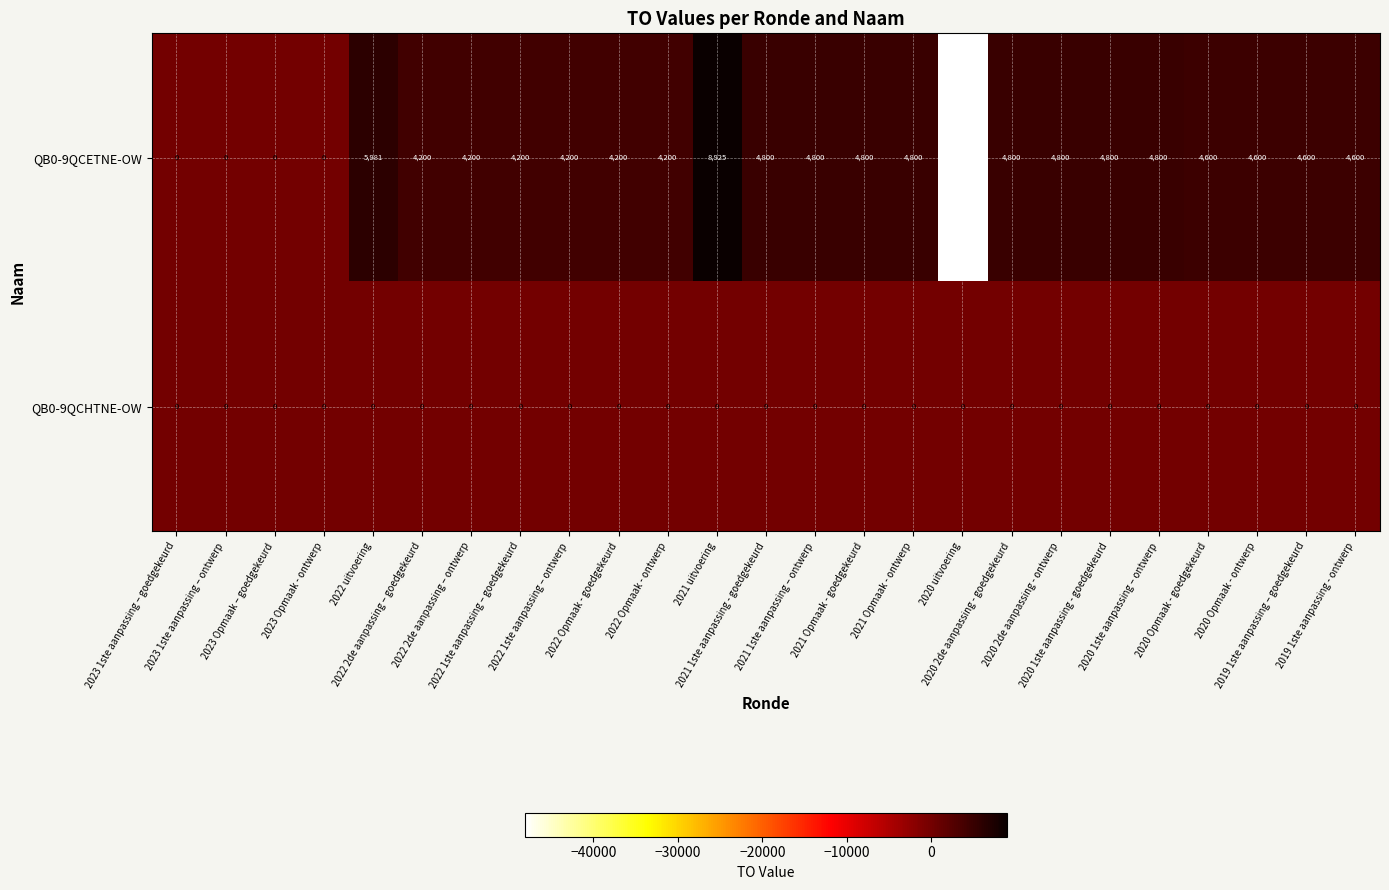

Rank the series by their maximum value, from highest to lowest.

QB0-9QCETNE-OW, QB0-9QCHTNE-OW